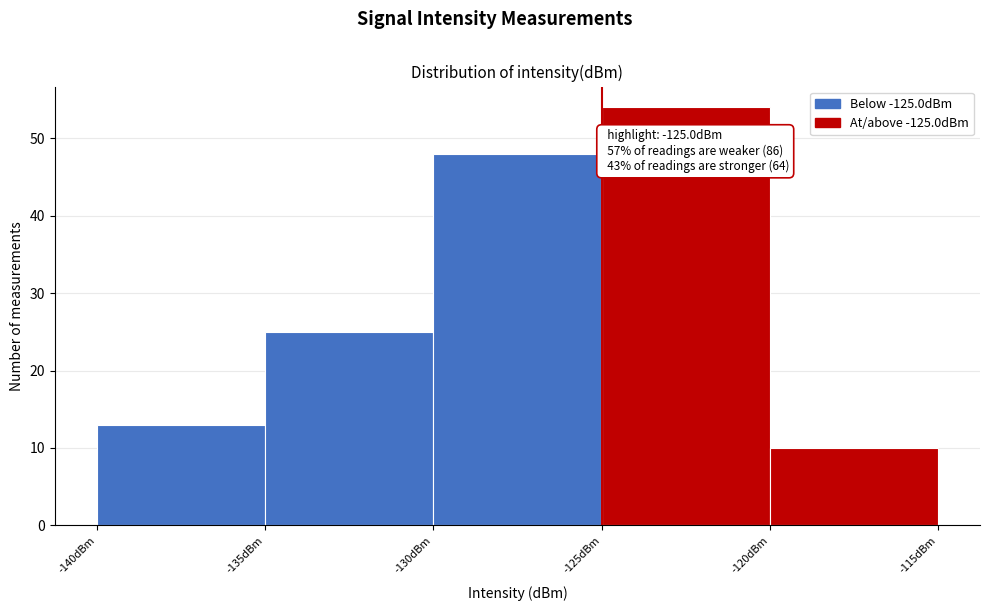

Over which range of the x-axis is the bar tallest?

-125 to -120